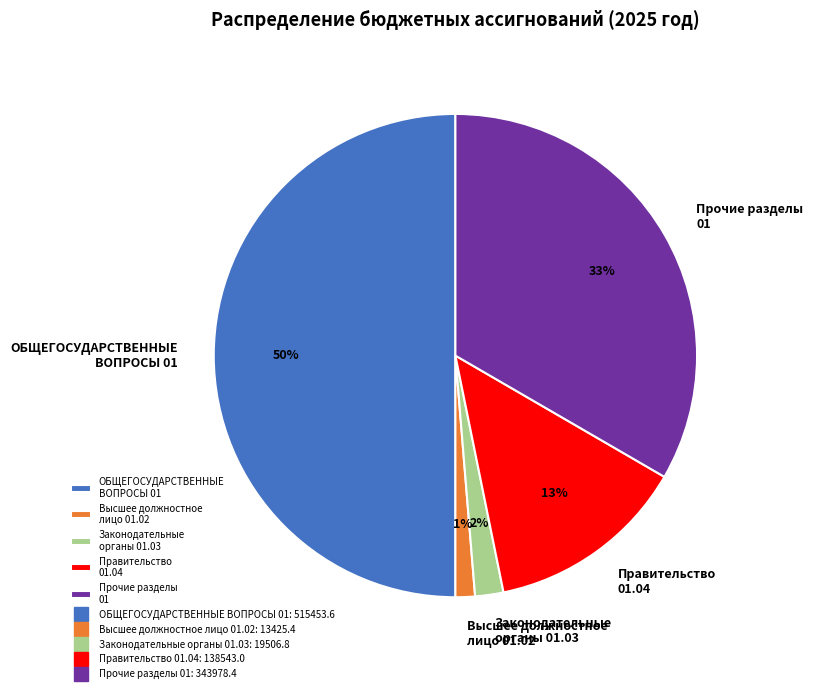

The Законодательные органы 01.03 slice represents 2% of the pie. True or false?

True